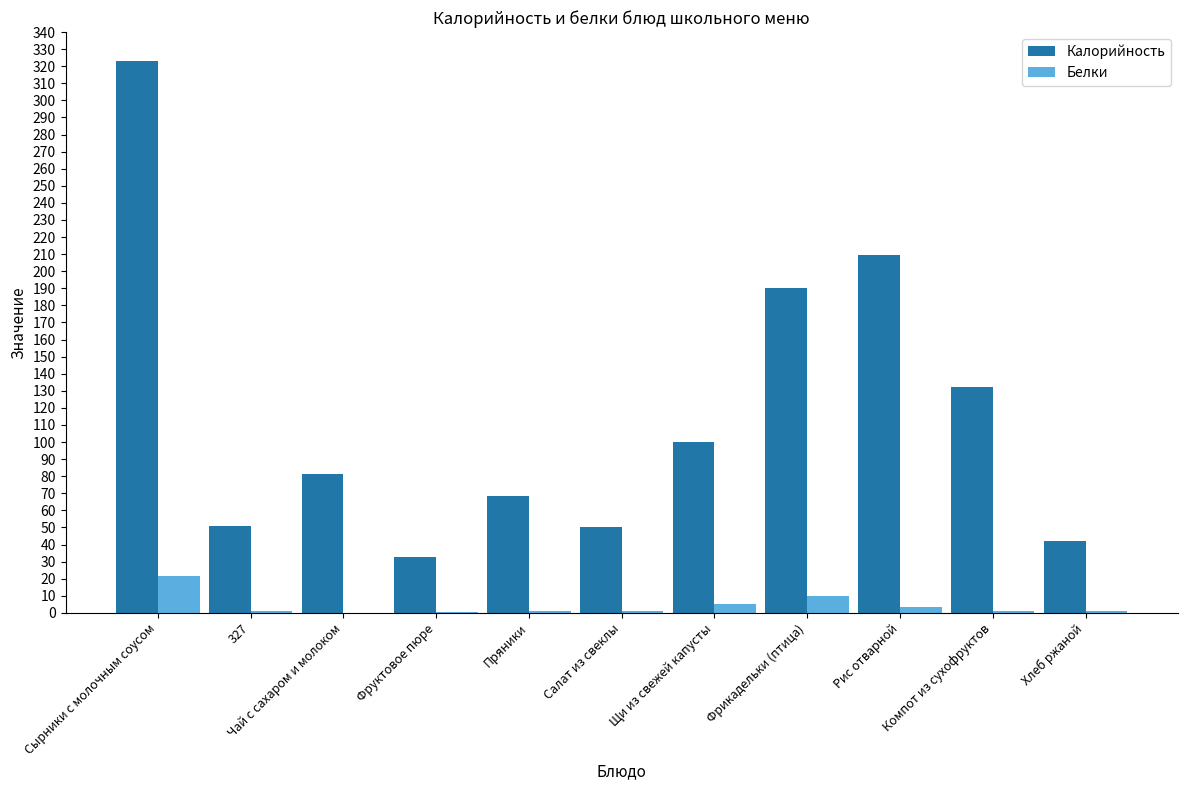

How many categories are shown in the chart?

11